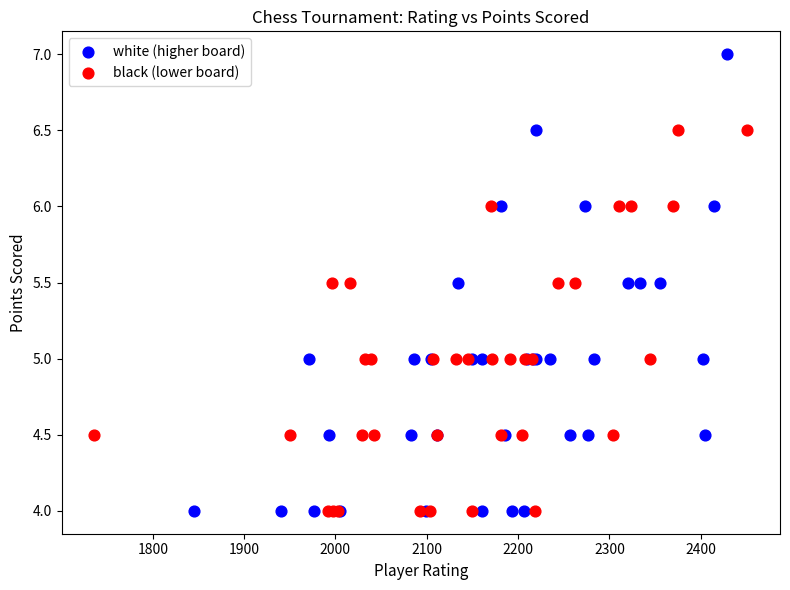

Which series reaches the maximum Y coordinate?

white (higher board)